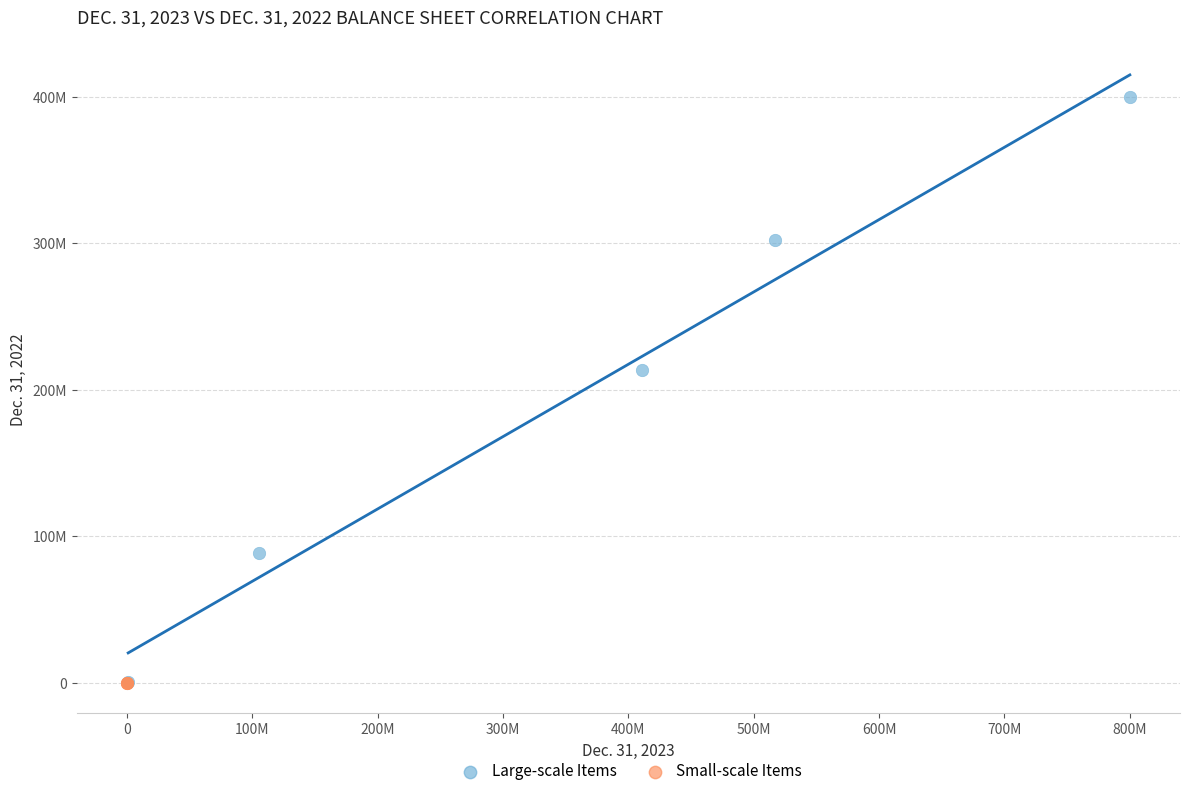

What are all the series names shown in the legend?

Large-scale Items, Small-scale Items